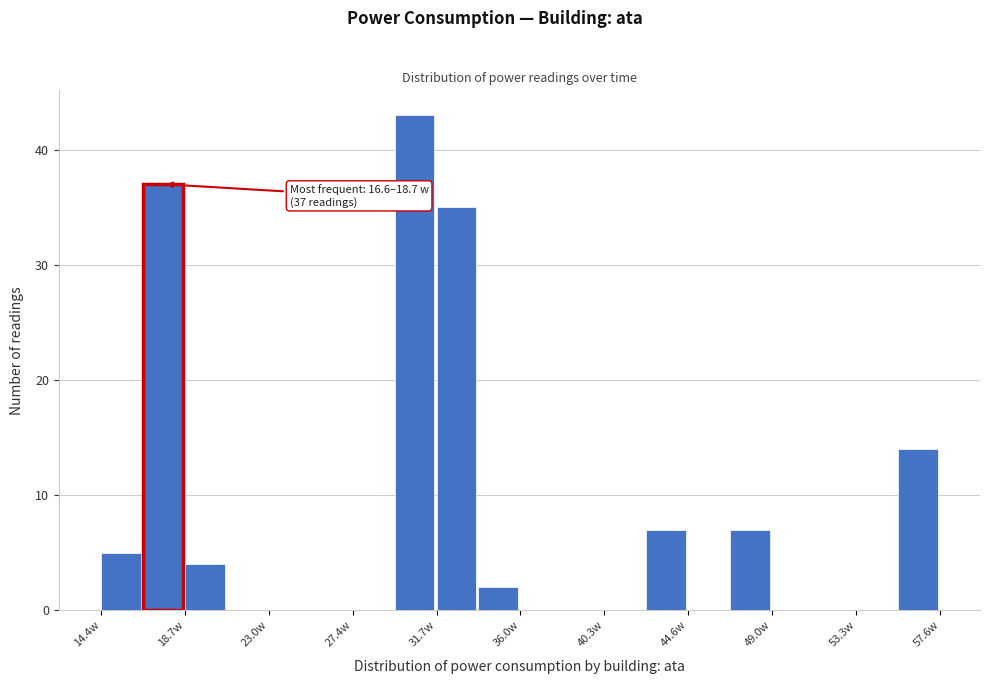

Over which range of the x-axis is the bar tallest?

29.5 to 31.5